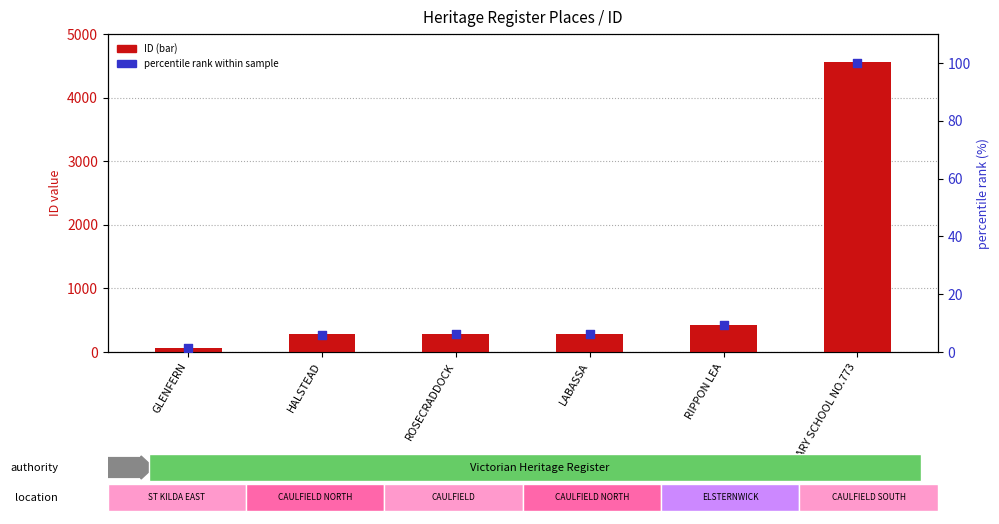

Is the value of ID at ROSECRADDOCK greater than the value of percentile rank within sample at RIPPON LEA?

Yes